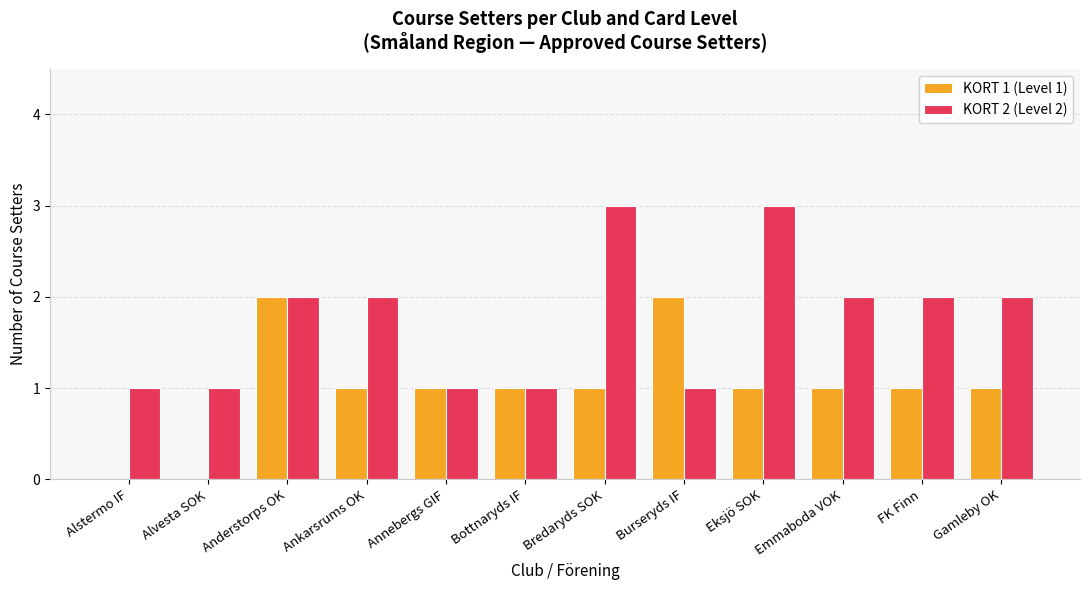

Between Bredaryds SOK and FK Finn, which series saw the biggest shift?

KORT 2 (Level 2)